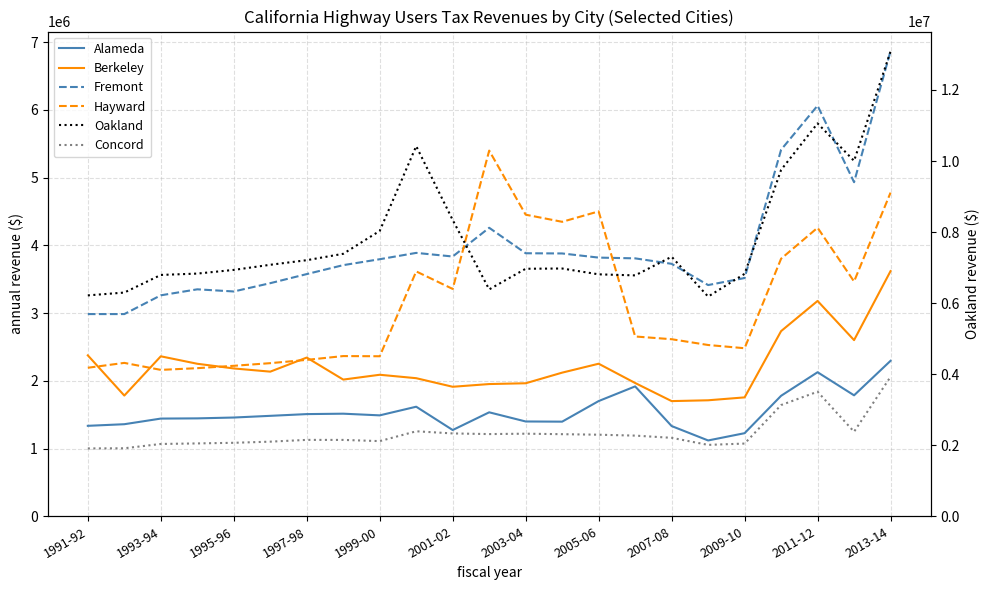

What is the minimum value shown in the chart?

1119514